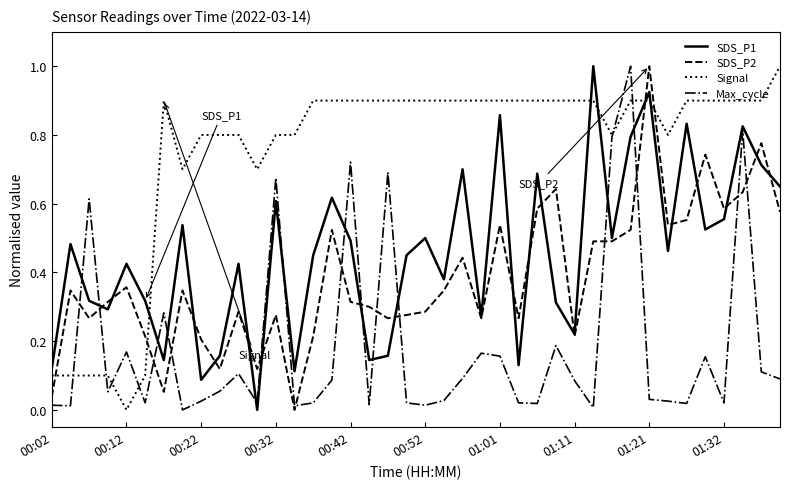

Which series has the largest total across all categories?

Signal